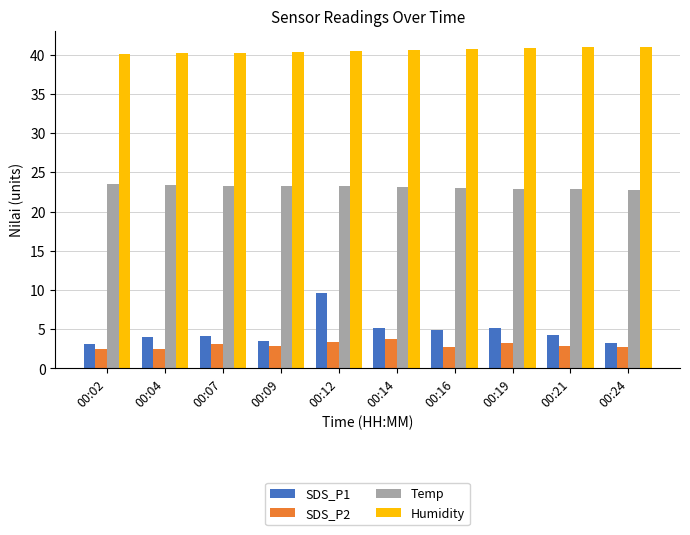

What is the sum of the SDS_P1 values at 00:14 and 00:19?

10.3